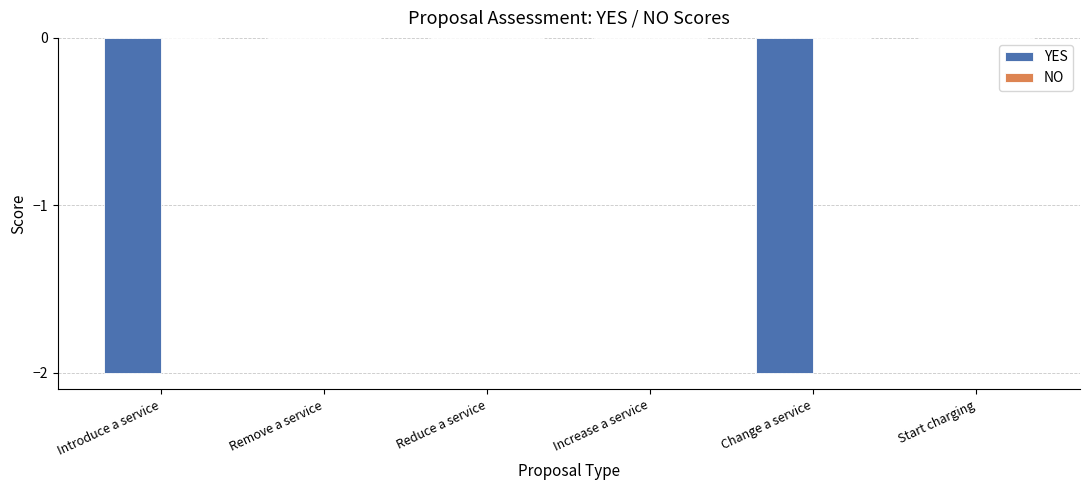

What is the sum of all values?

-4